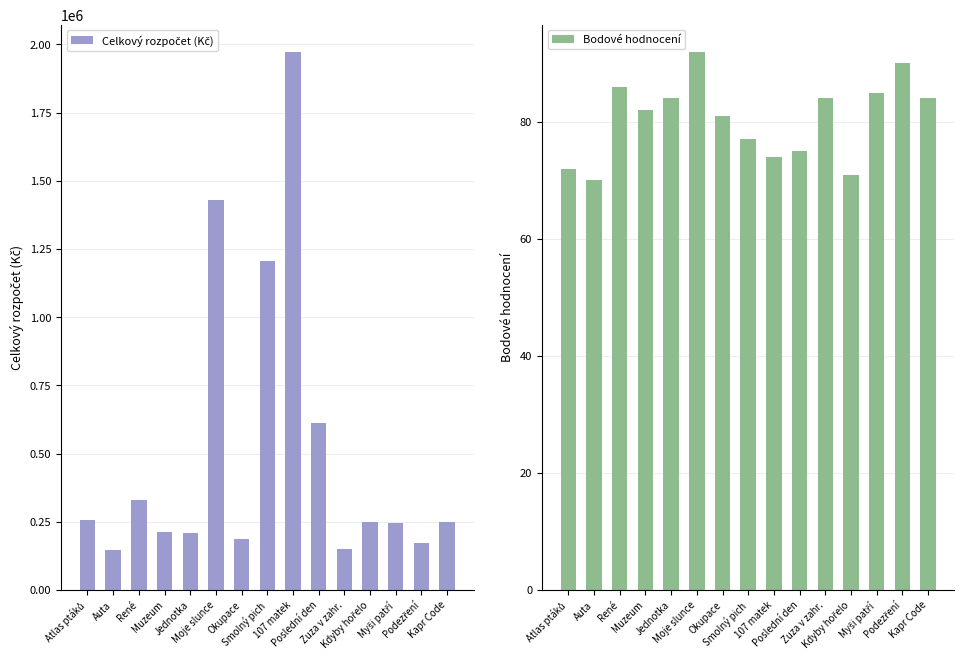

Reading left to right, what are all the values shown in this chart?

Celkový rozpočet (Kč): Atlas ptáků=256735	Auta=144873	René=330330	Muzeum=210939	Jednotka=208068	Moje slunce=1429450	Okupace=187500	Smolný pich=1207194	107 matek=1973777	Poslední den=611189	Zuza v zahr.=148650	Kdyby hořelo=250000	Myši patří=245000	Podezření=173000	Kapr Code=249600
Bodové hodnocení: Atlas ptáků=72	Auta=70	René=86	Muzeum=82	Jednotka=84	Moje slunce=92	Okupace=81	Smolný pich=77	107 matek=74	Poslední den=75	Zuza v zahr.=84	Kdyby hořelo=71	Myši patří=85	Podezření=90	Kapr Code=84